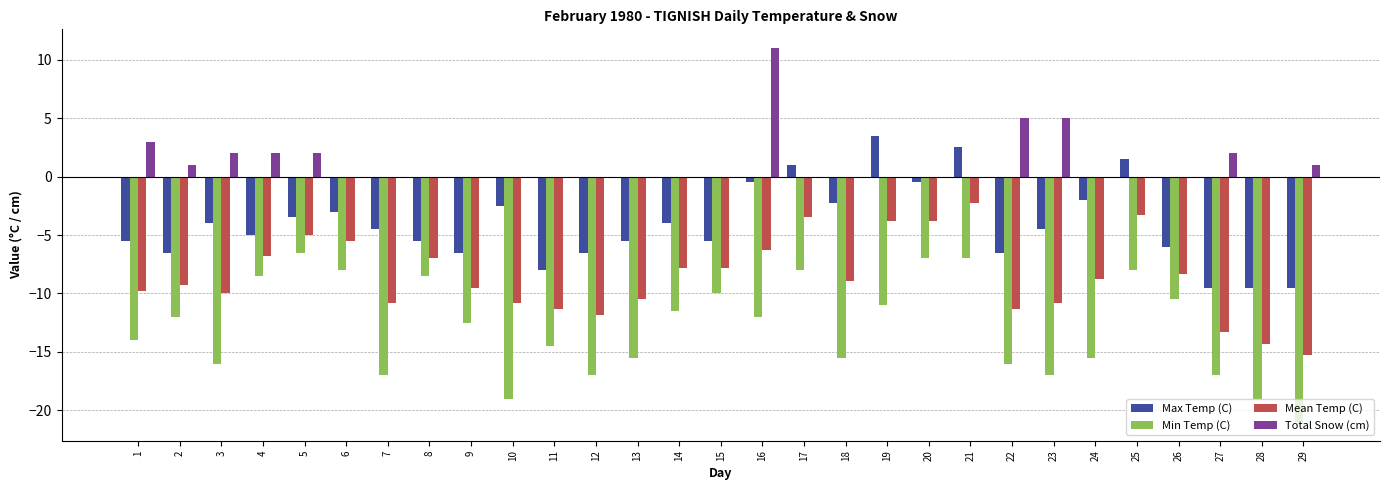

Is it true that Max Temp (C) equals -5.5 at 8?

True